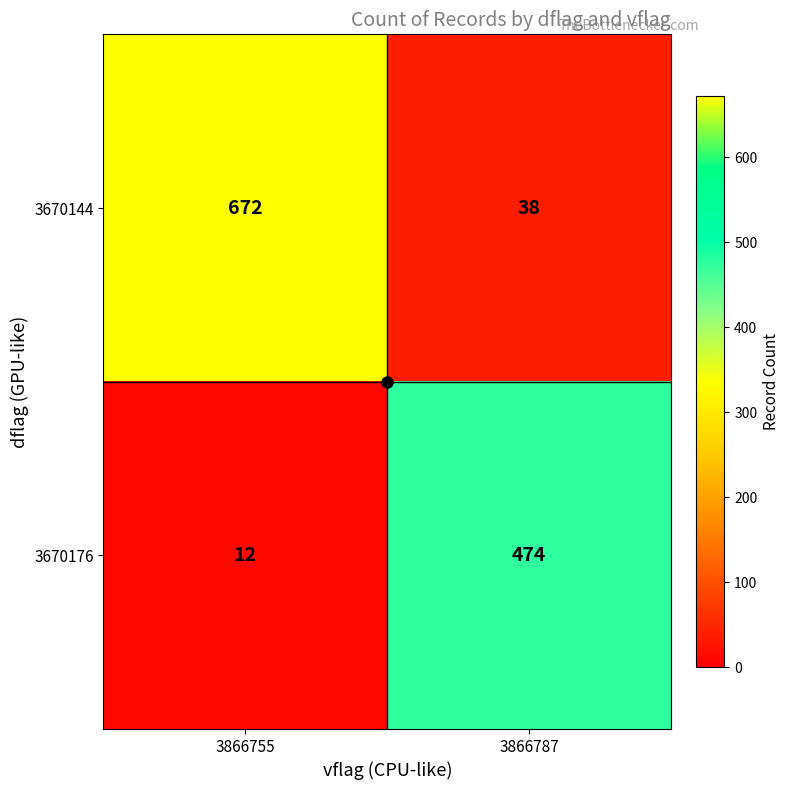

Which series changed the most between 3866755 and 3866787?

3670144